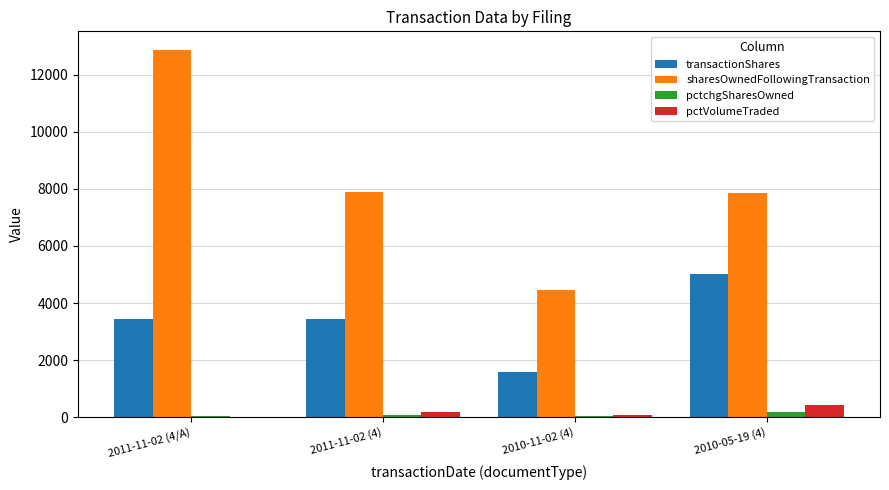

At which category is the sum across all series the highest?

2011-11-02 (4/A)